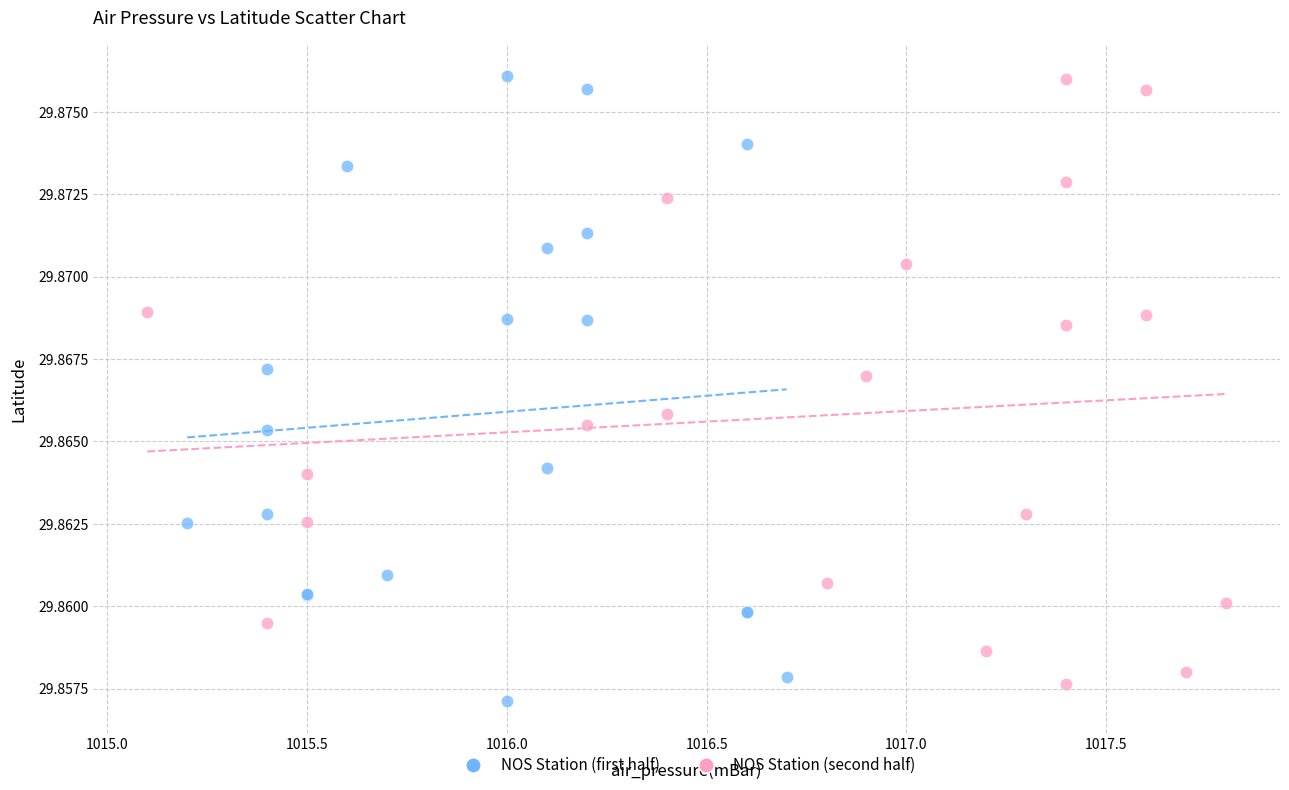

Which series has the widest spread of Y values?

NOS Station (first half)